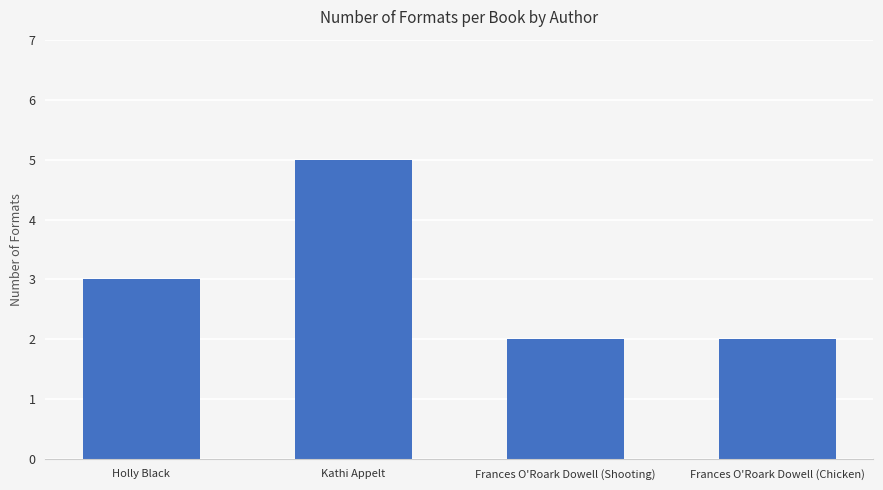

What is the label of the 1st bar from the left?

Holly Black